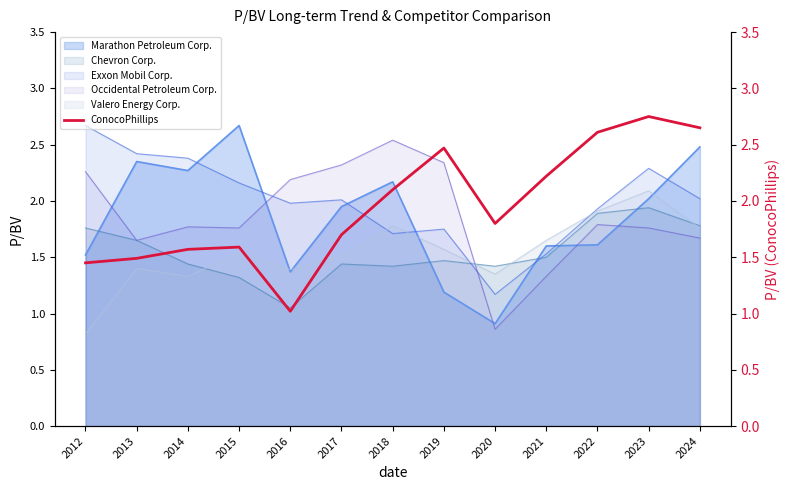

Which category has the highest value across all series?

2023